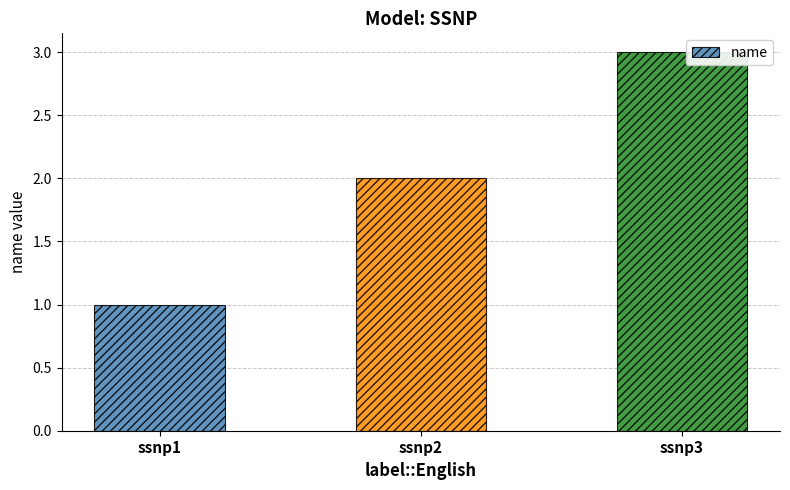

Count the number of categories in the chart.

3